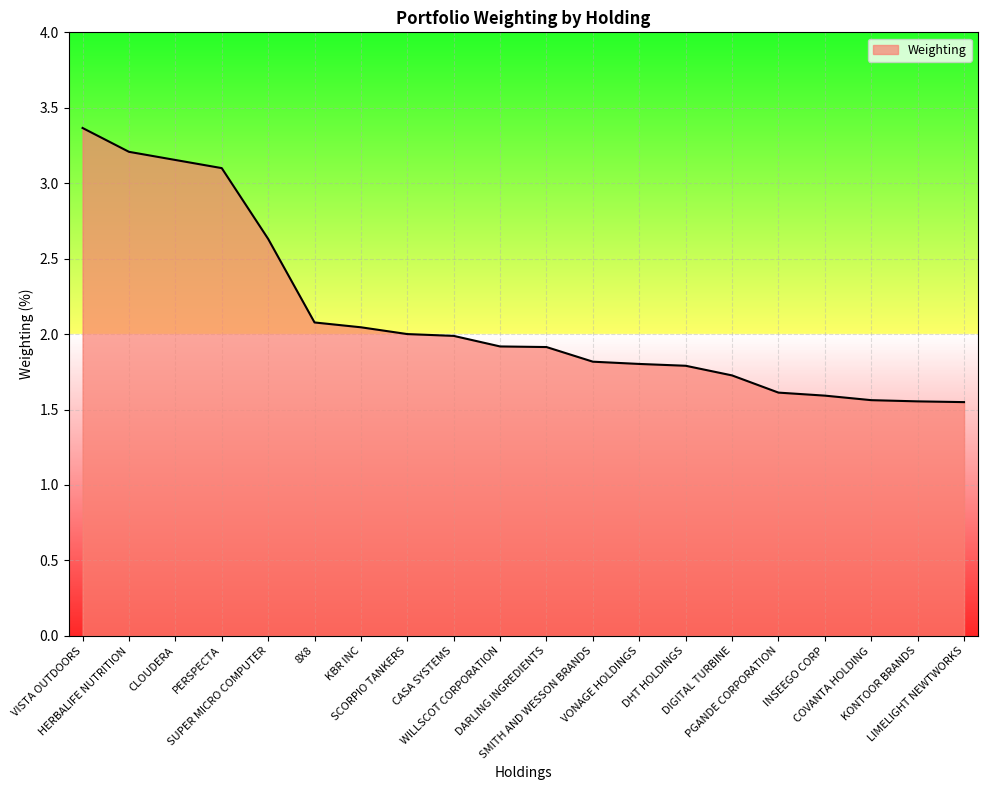

What is the change in value from DARLING INGREDIENTS to DIGITAL TURBINE?

-0.2